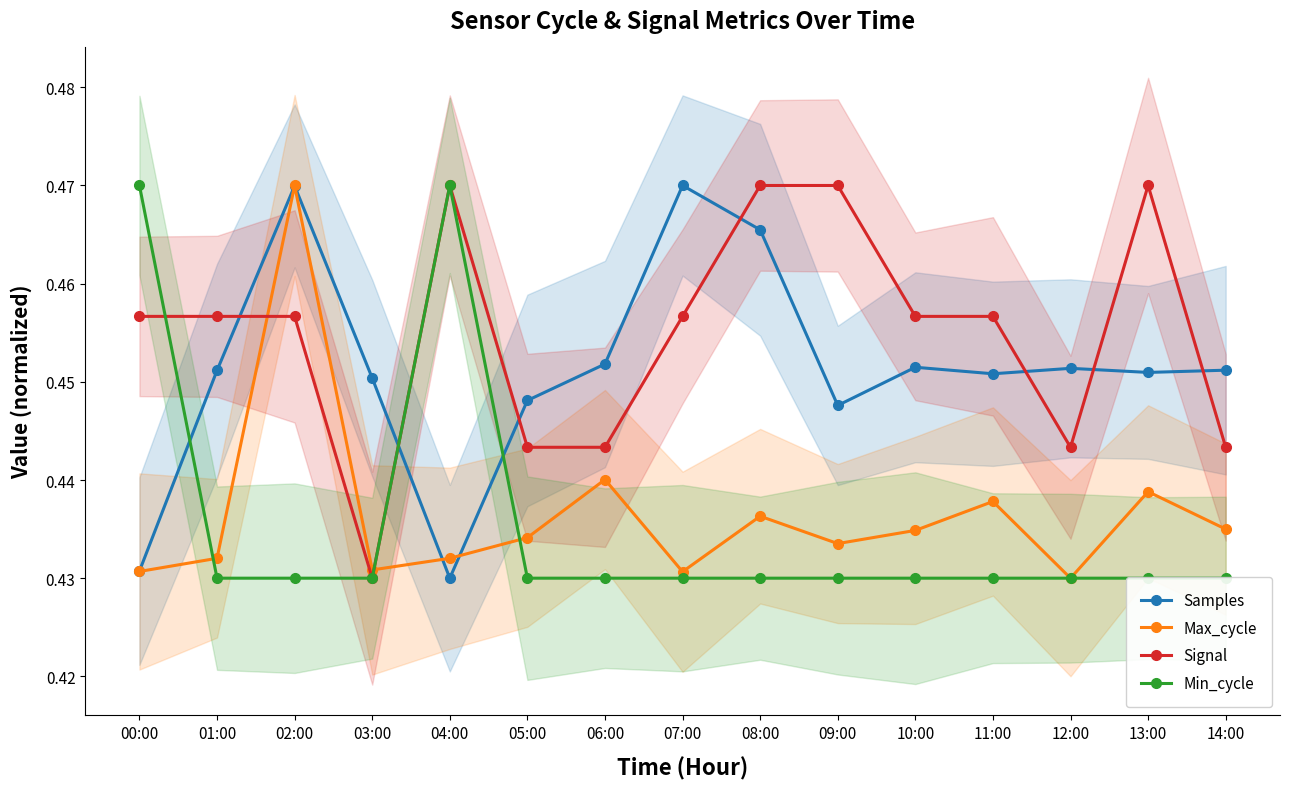

In Signal, how many points are lower than both neighbors (excluding endpoints)?

2